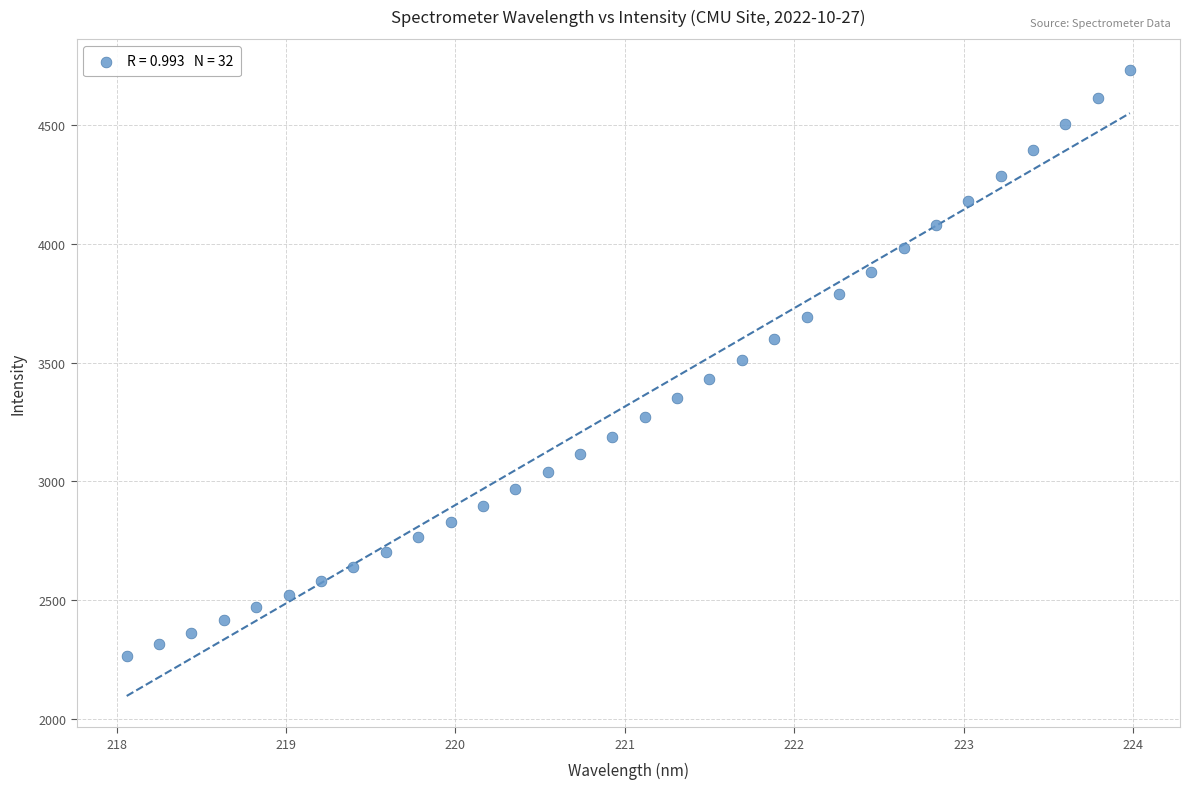

What is the range of Y values (max minus min)?

2468.6